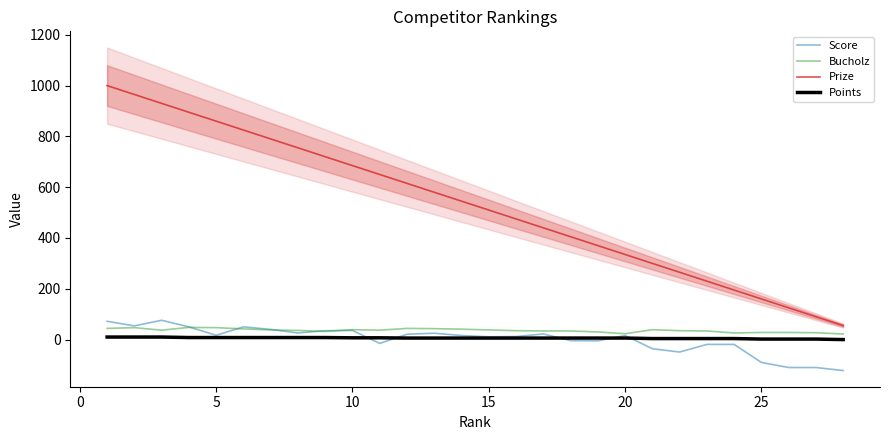

How many interior local valleys does the Bucholz series have?

5